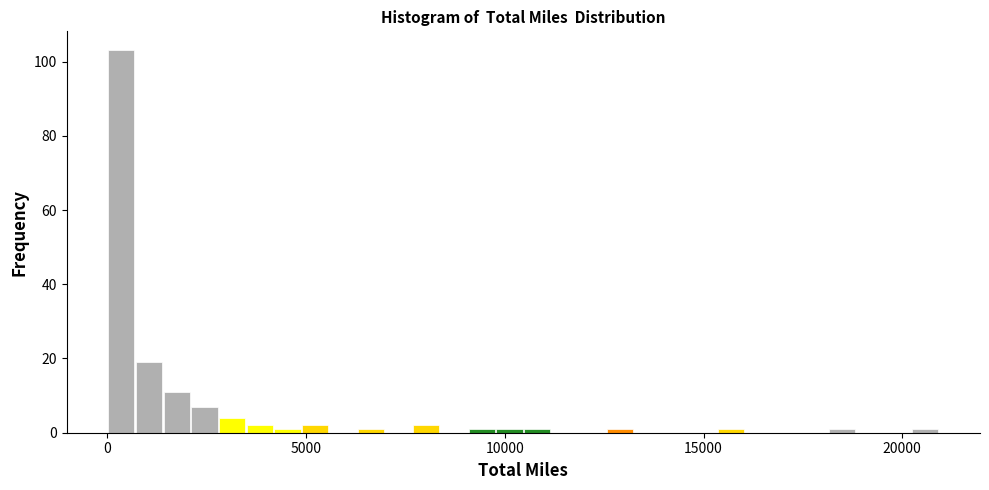

Read against the x-axis, roughly where is the centre of the tallest bar?

500